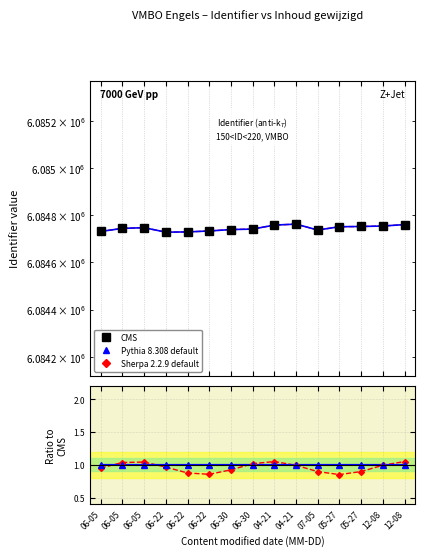

At how many categories does at least one series exceed 4104310?

15